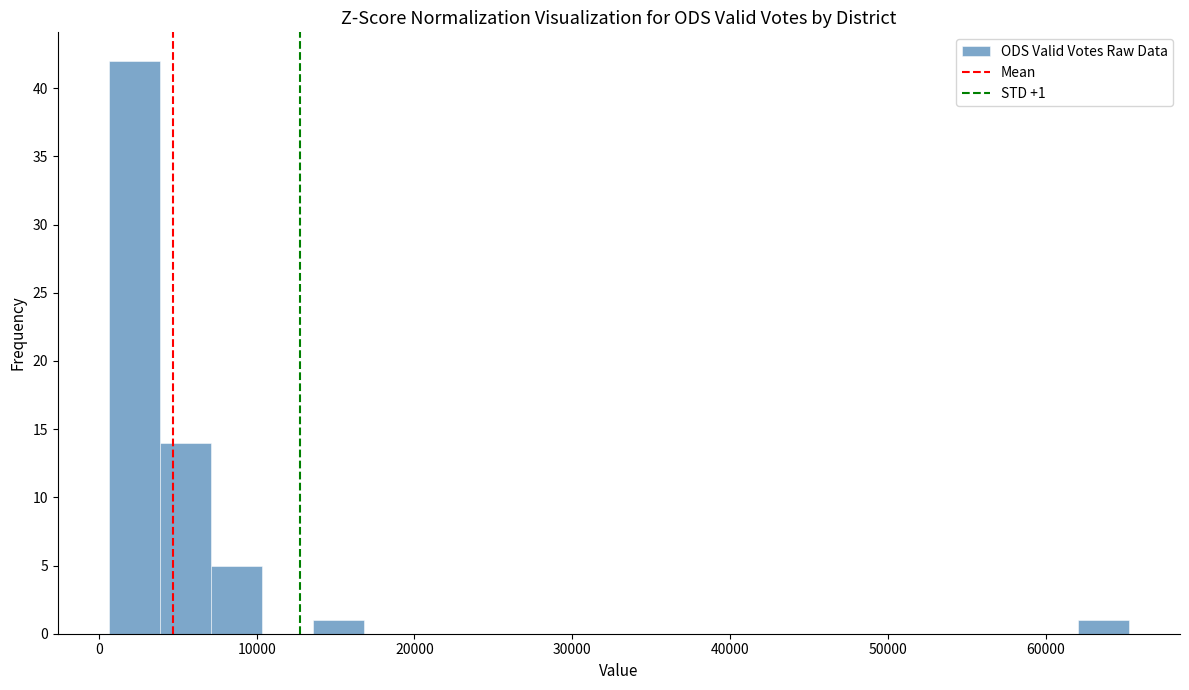

Around what value on the x-axis is the tallest bar? Give the approximate position of its centre, as read against the axis.

2000